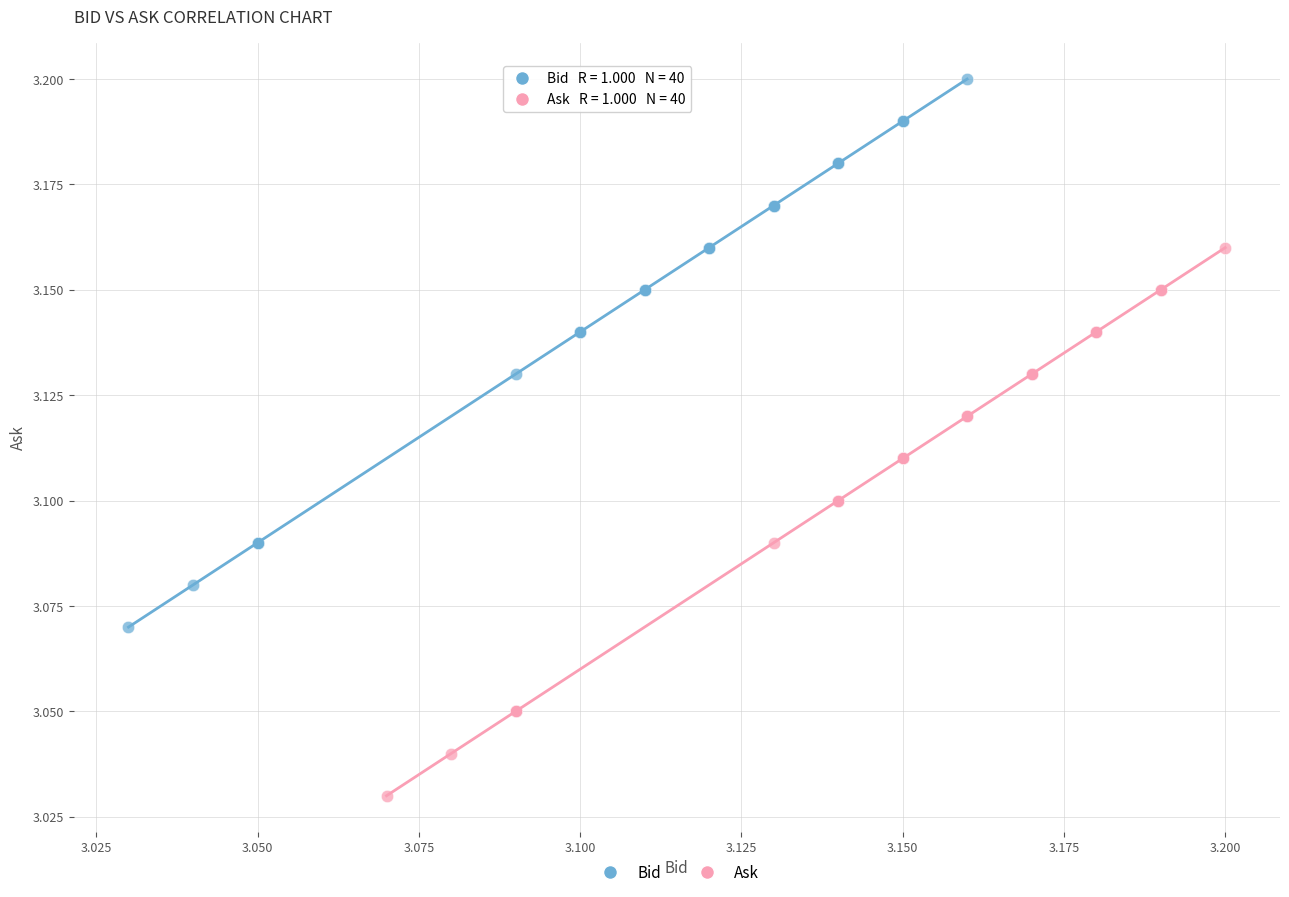

Which series reaches the minimum Y coordinate?

Ask